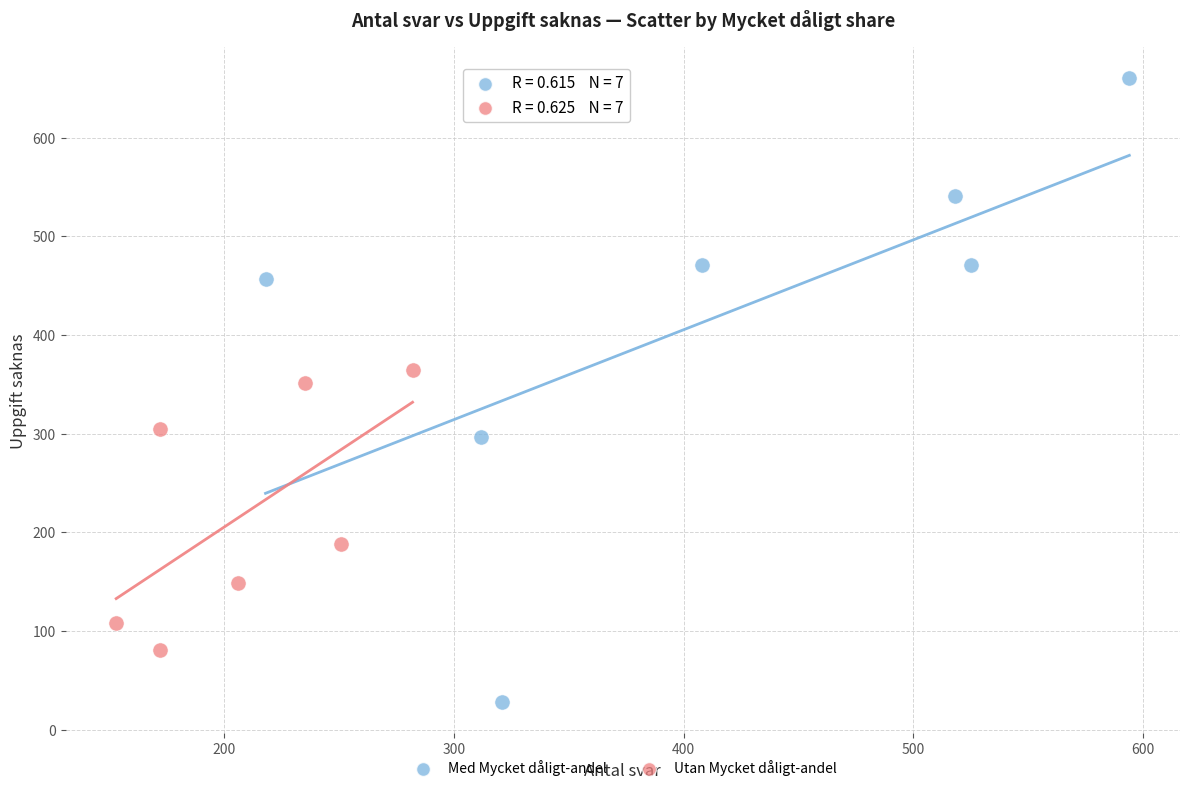

Which series contains the highest Y value?

Med Mycket dåligt-andel